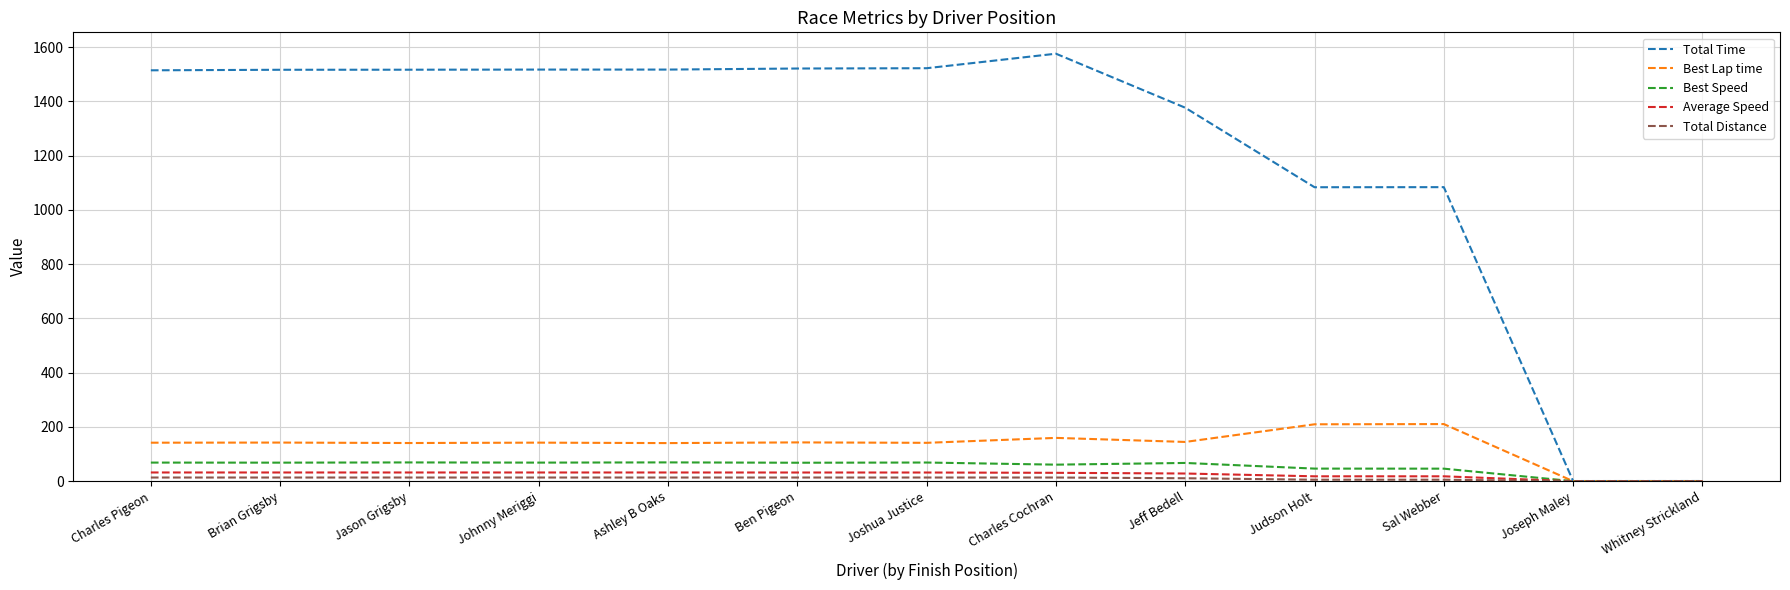

At which category does the chart reach its peak across all series?

Charles Cochran